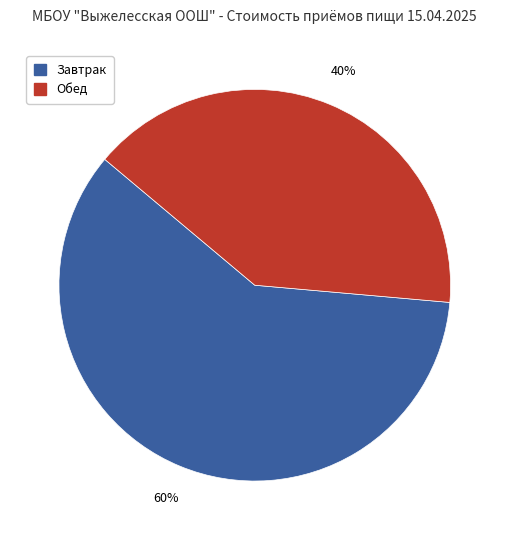

To the nearest percent, what is the average slice percentage?

50%